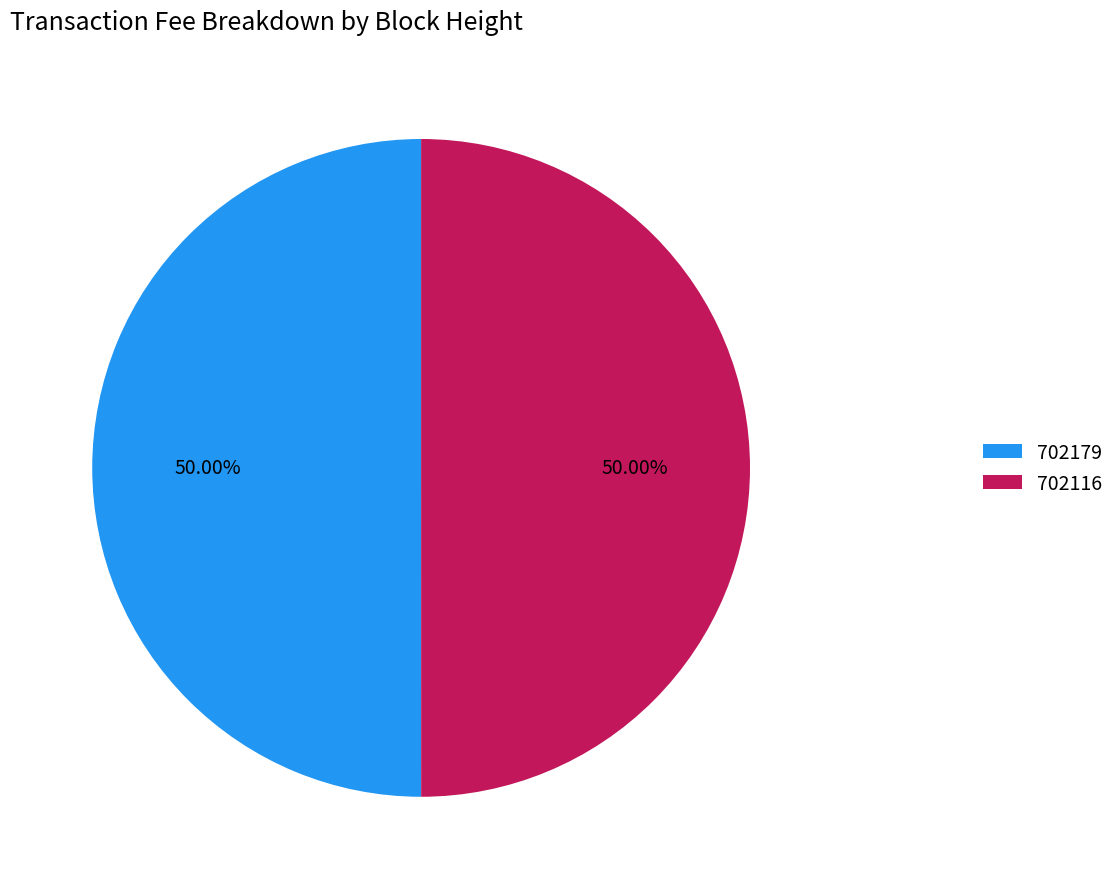

What is the total percentage of 702179 and 702116?

100.0%